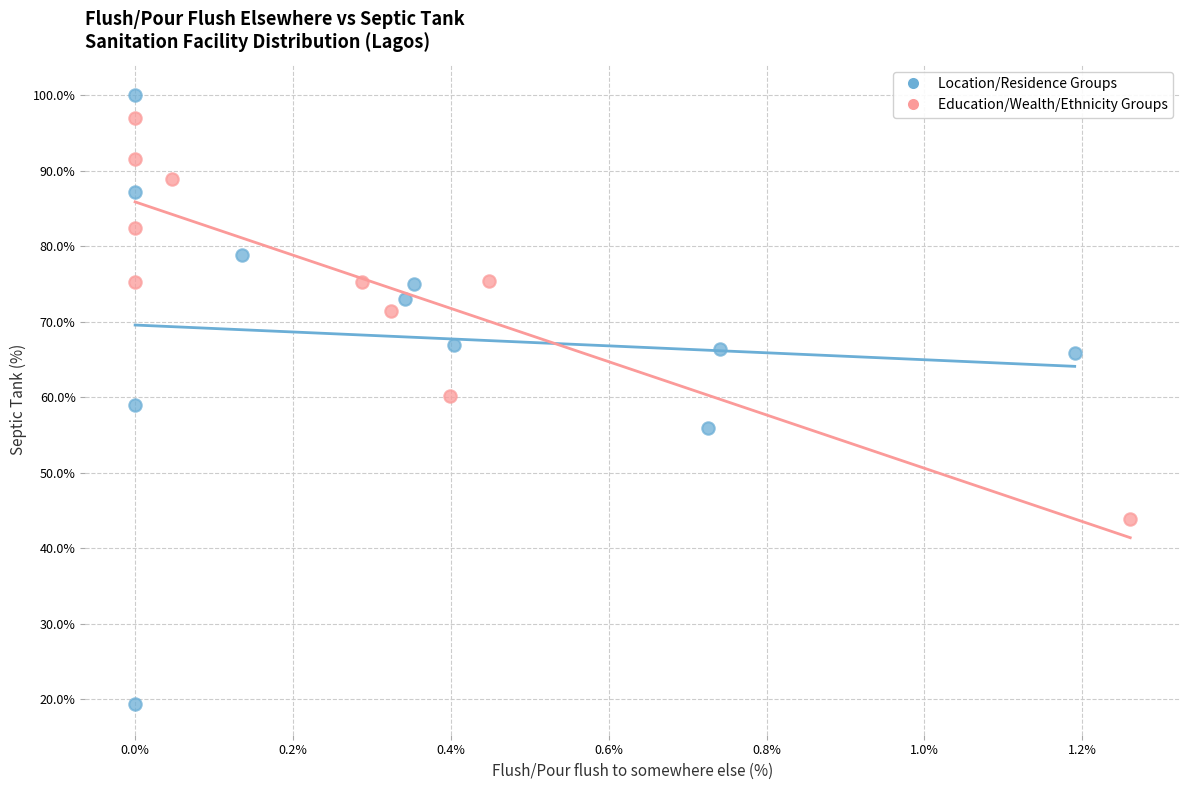

Which series reaches the maximum Y coordinate?

Location/Residence Groups